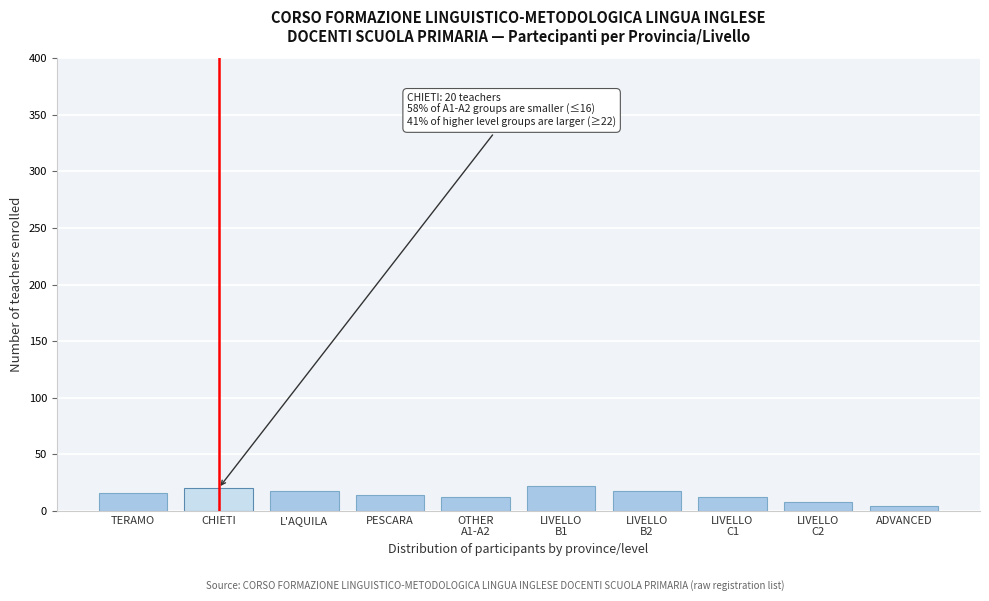

Reading left to right, list all the values displayed in this chart.

16	20	18	14	12	22	18	12	8	4